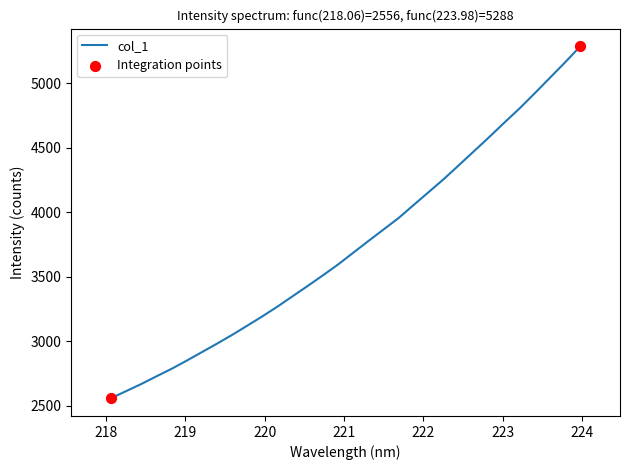

What is the difference between the maximum and minimum values?

2731.8